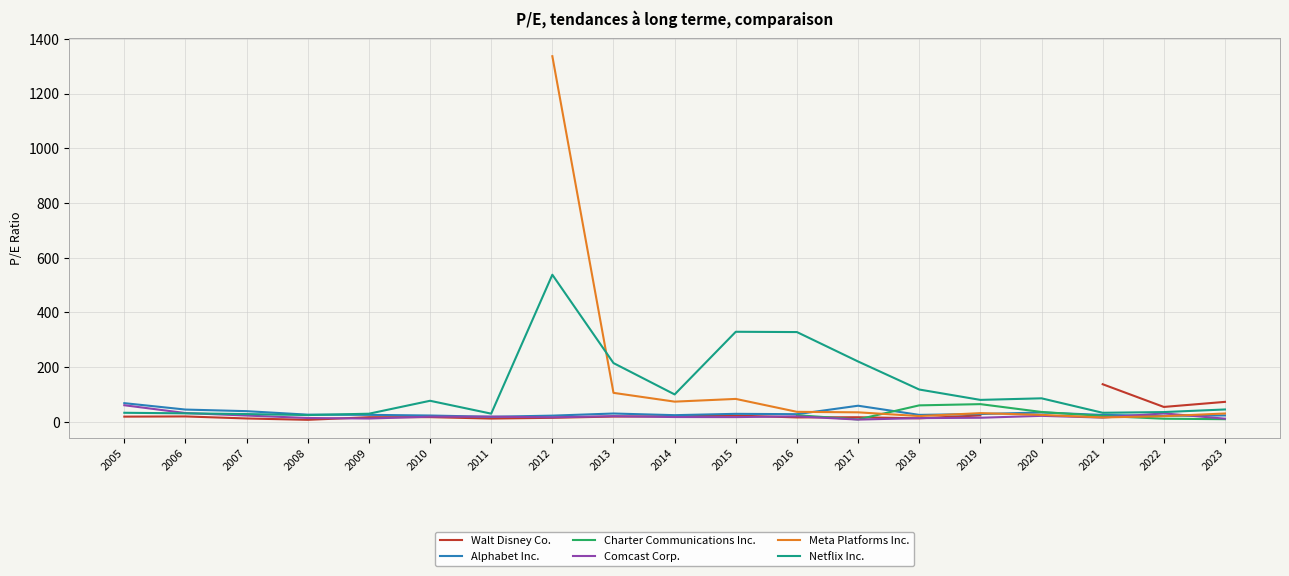

How many intersections are there between Netflix Inc. and Meta Platforms Inc.?

1